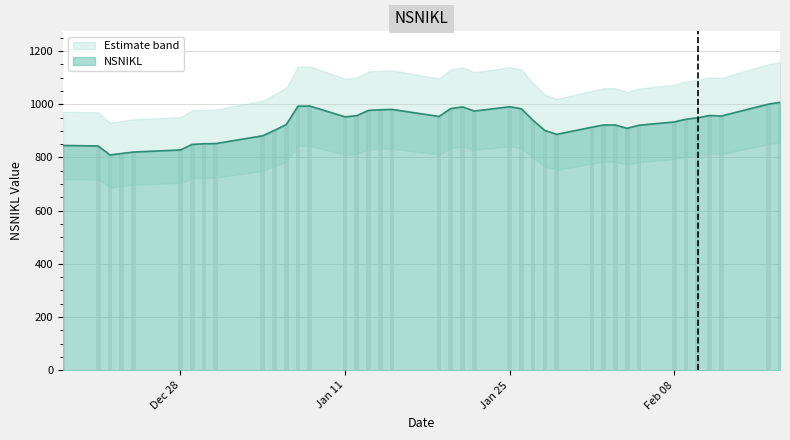

How many bars are there in total?

40